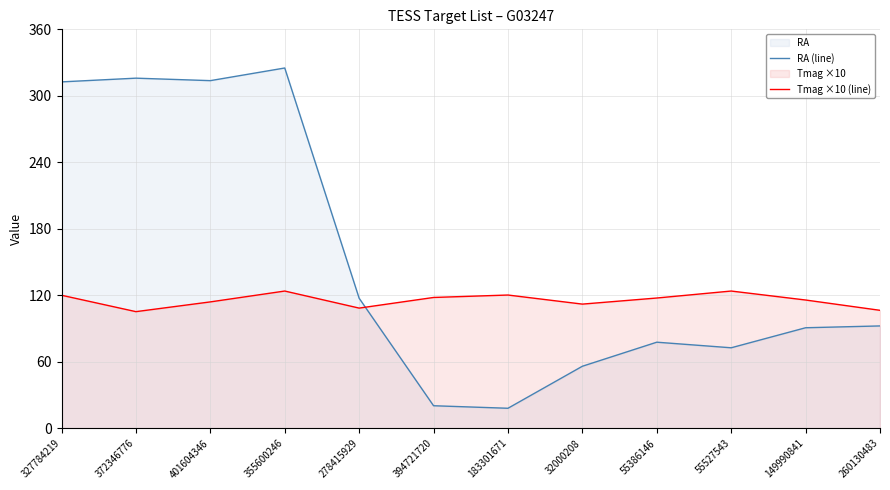

What is the label of the 12th point from the left?

260130483